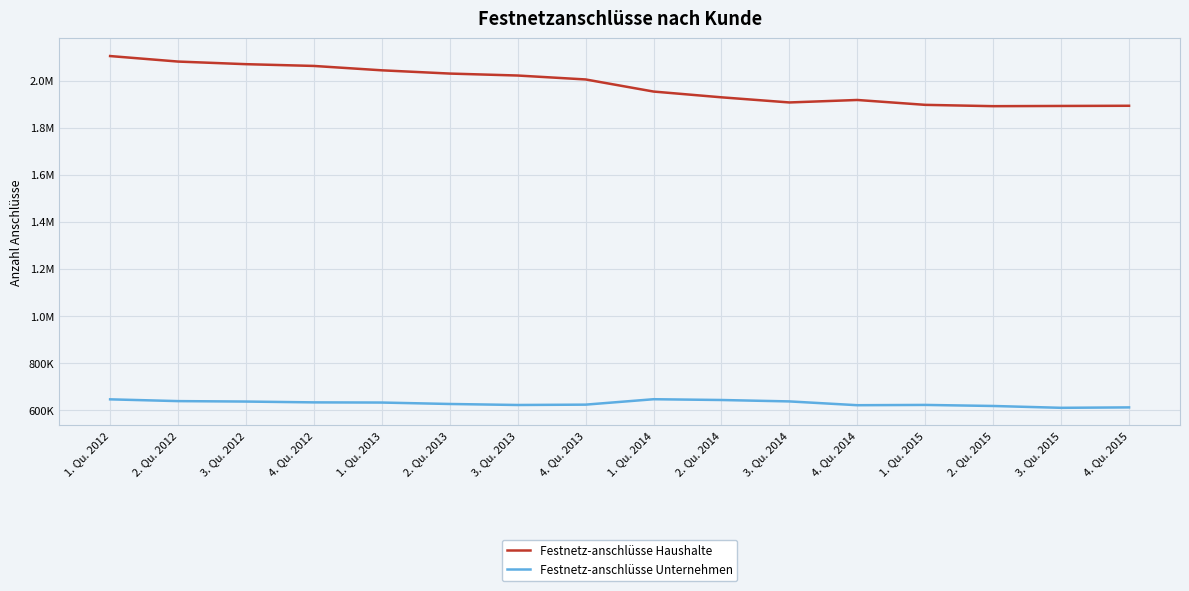

Does the chart display data point markers on the line(s)?

No